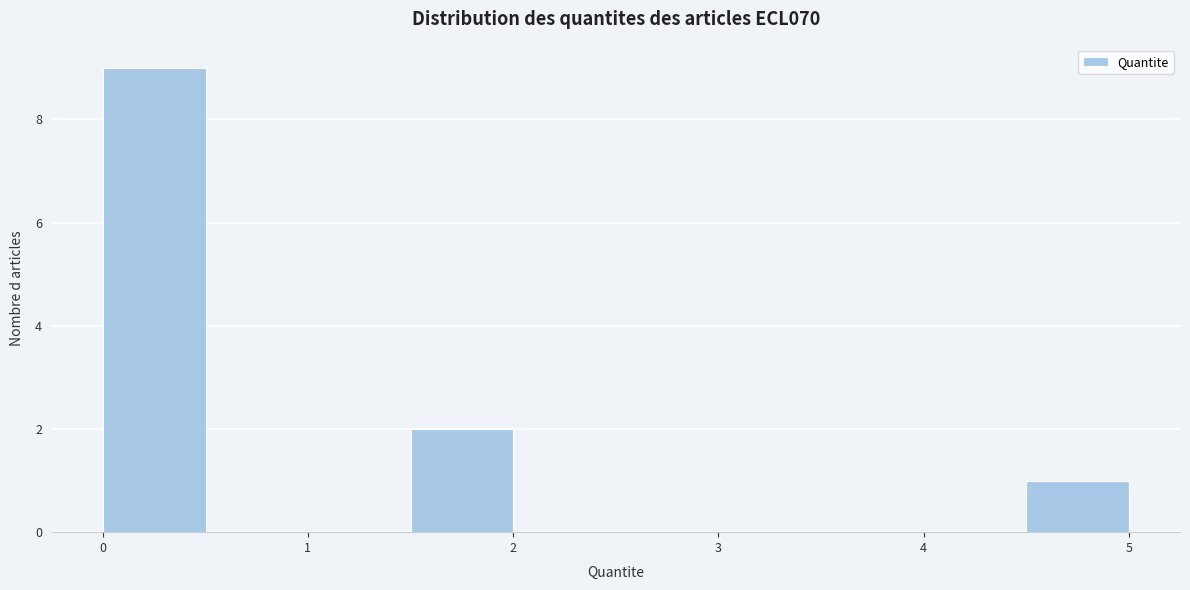

Over which range of the x-axis is the bar tallest?

0.0 to 0.5